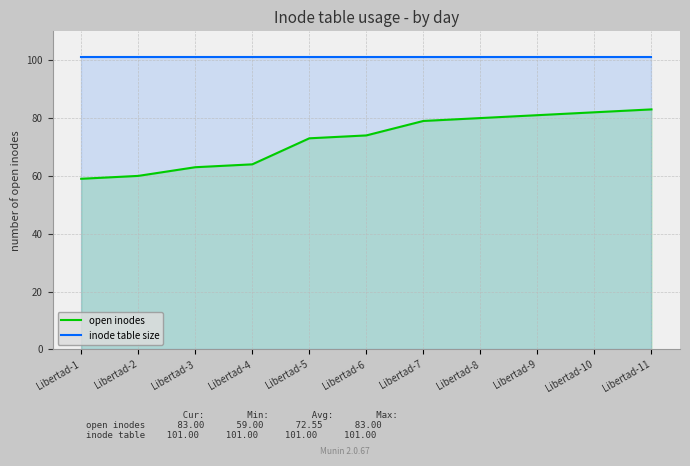

What is the sum of all open inodes values?

798